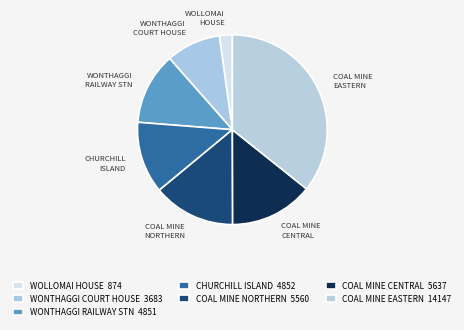

Is there a majority slice in this chart?

No